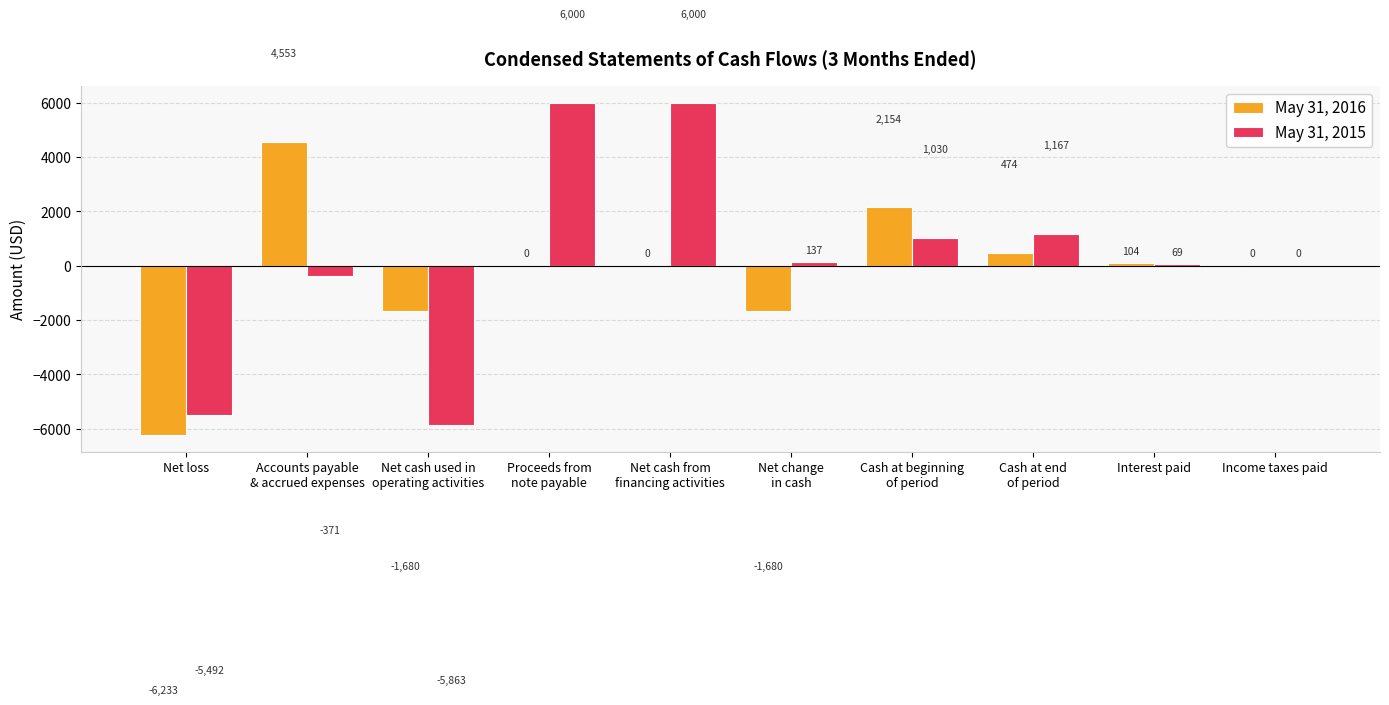

What are all the series names shown in the legend?

May 31, 2016, May 31, 2015